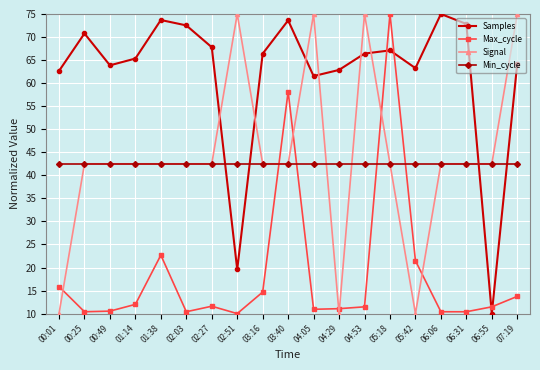

How many intersections are there between Signal and Samples?

7